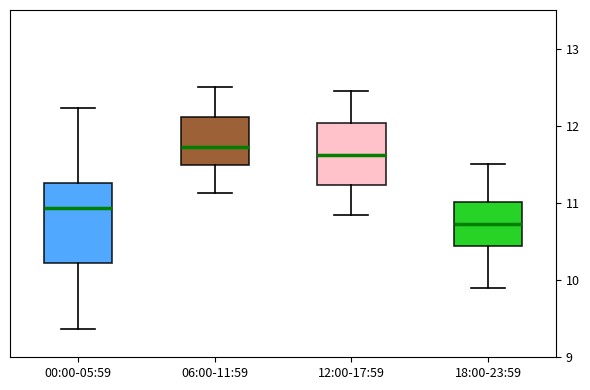

Reading left to right, transcribe this box plot: for each box, give where its median line is, the range the box spans, and where its two whiskers end, as read against the y-axis. The values are not printed on the chart, so give them approximately, as read against the axis.

00:00-05:59: median 10.9, box 10.2 to 11.3, whiskers 9.4 to 12.2
06:00-11:59: median 11.7, box 11.5 to 12.1, whiskers 11.1 to 12.5
12:00-17:59: median 11.6, box 11.2 to 12.0, whiskers 10.9 to 12.5
18:00-23:59: median 10.7, box 10.4 to 11.0, whiskers 9.9 to 11.5